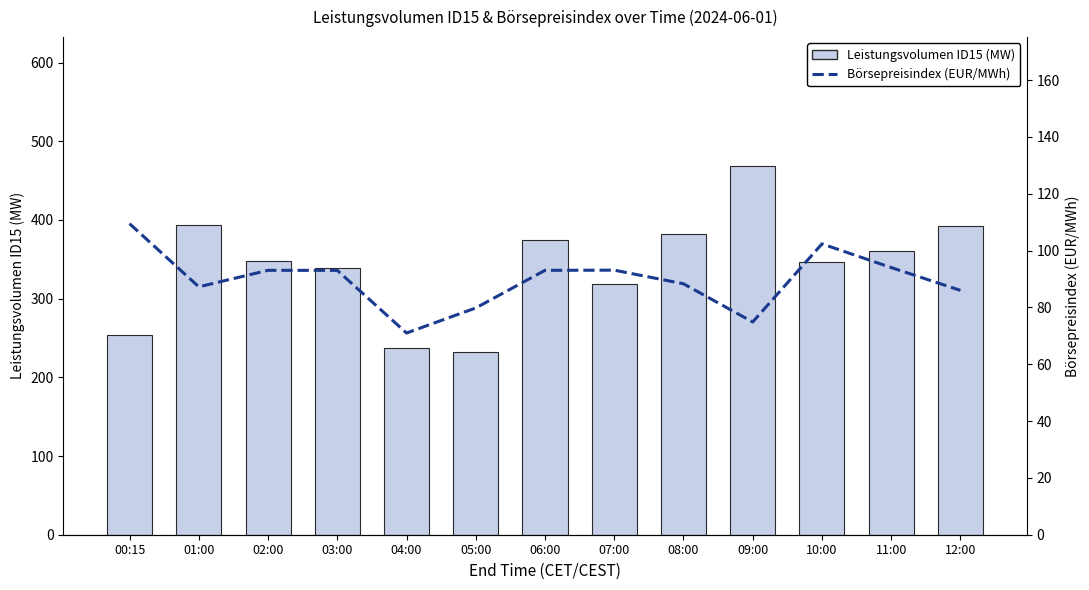

What is the label of the 7th bar from the left?

06:00